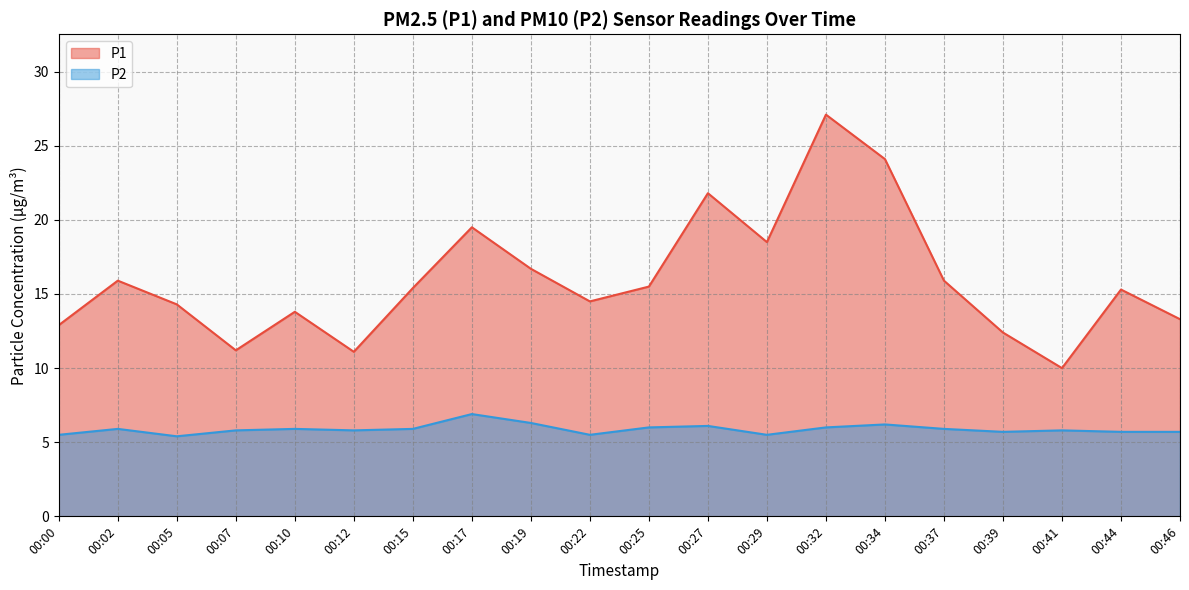

Where is P1 nearest to the value 18?

00:29